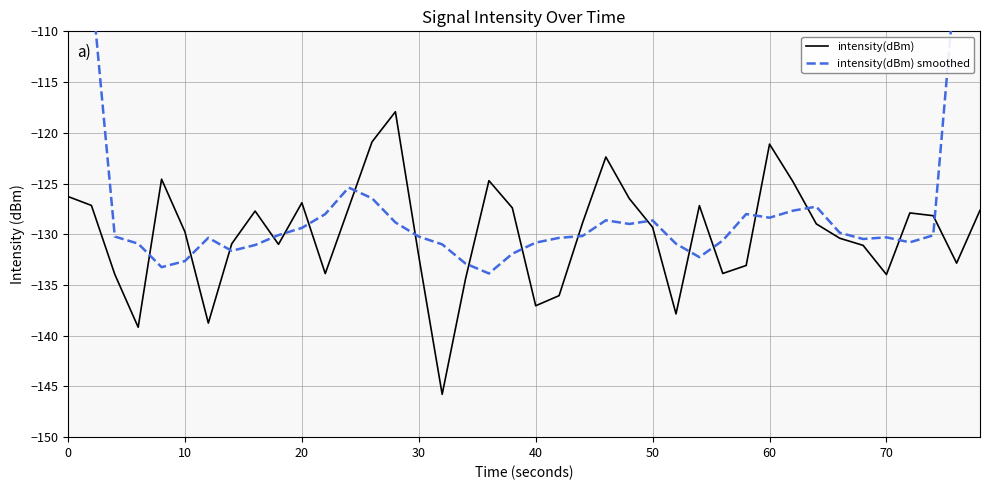

Is it true that intensity(dBm) equals -132.2 at 30?

True